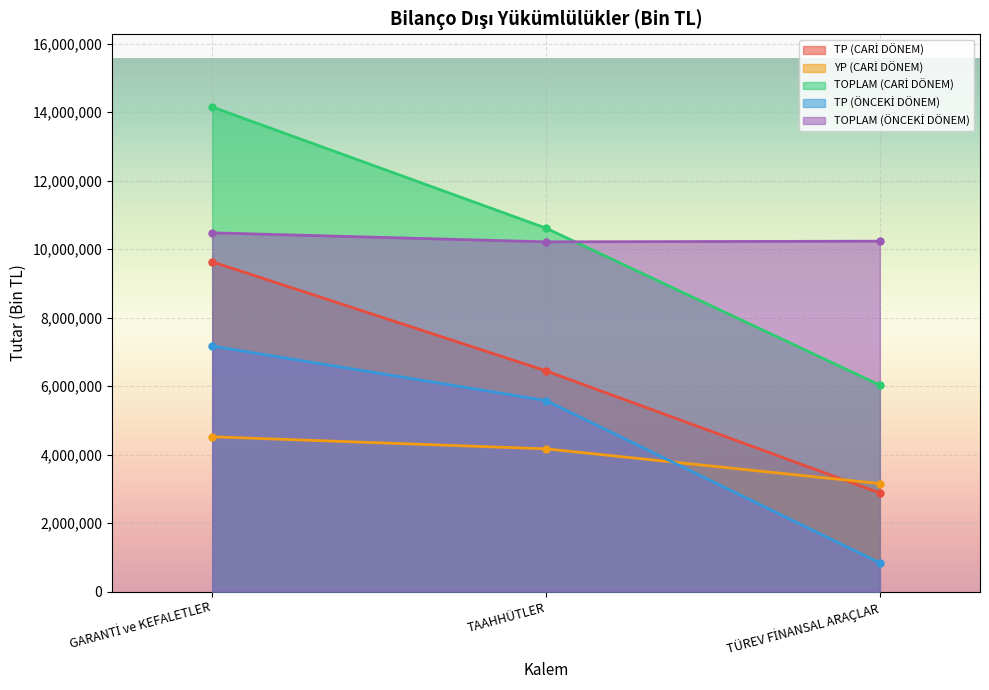

What is the average value of the TOPLAM (CARİ DÖNEM) series?

10263190